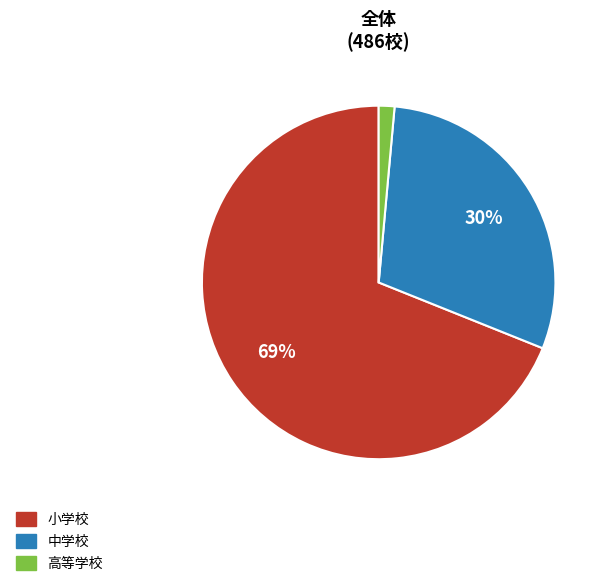

Is it true that 小学校 is 76% of the pie?

False